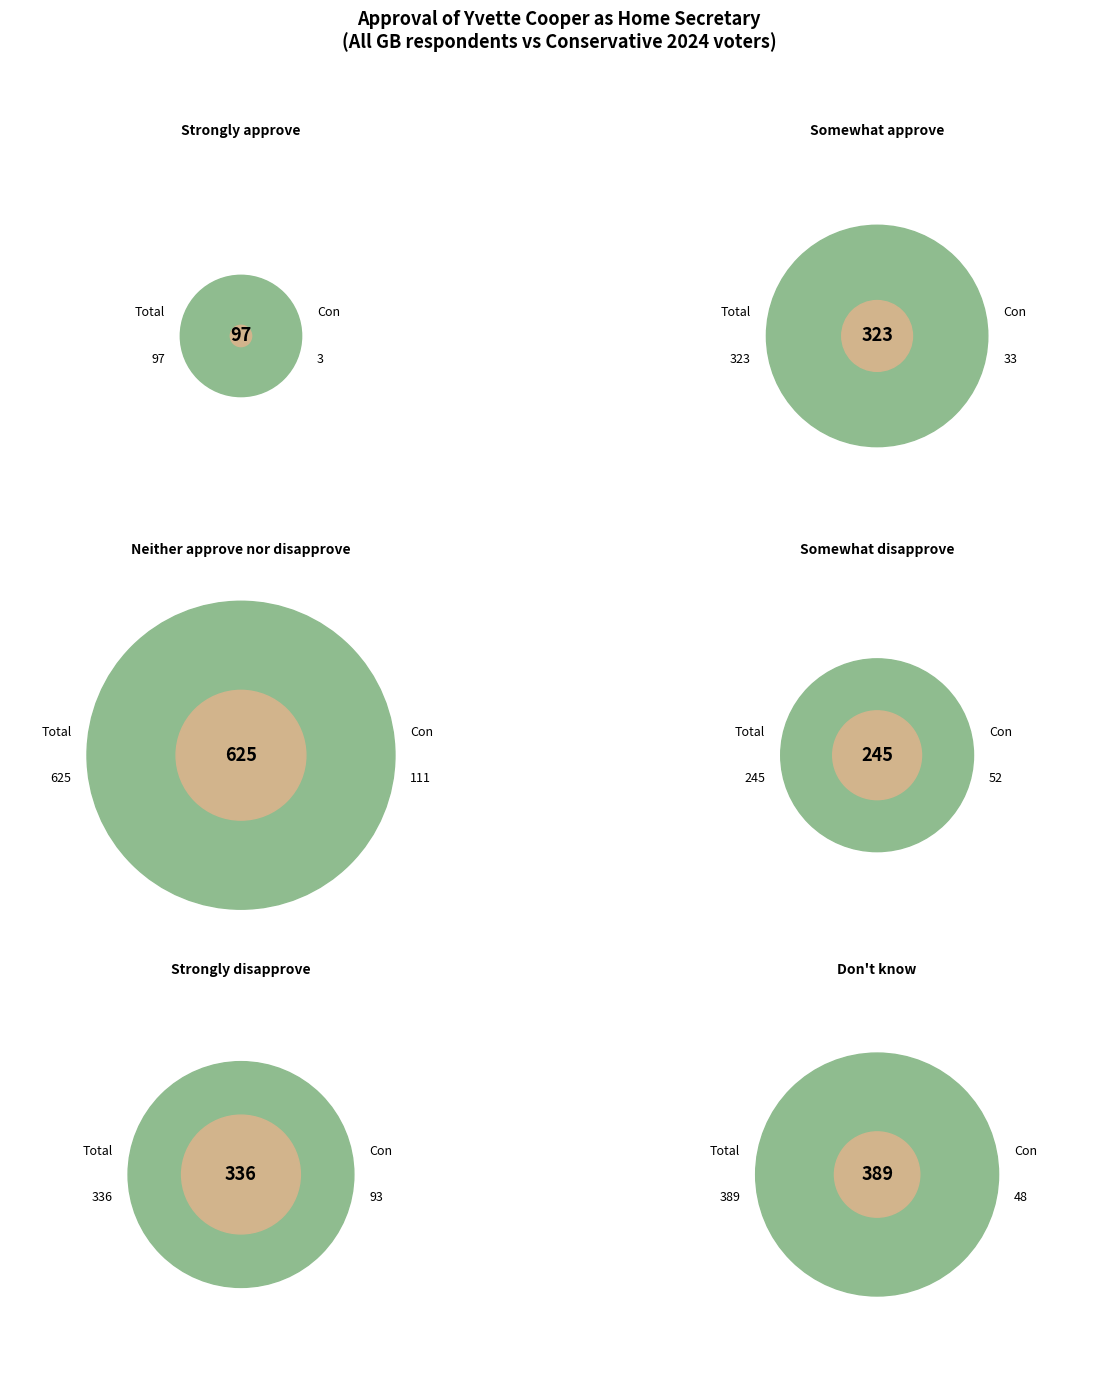

Is the sum of Strongly approve and Don't know greater than half?

No